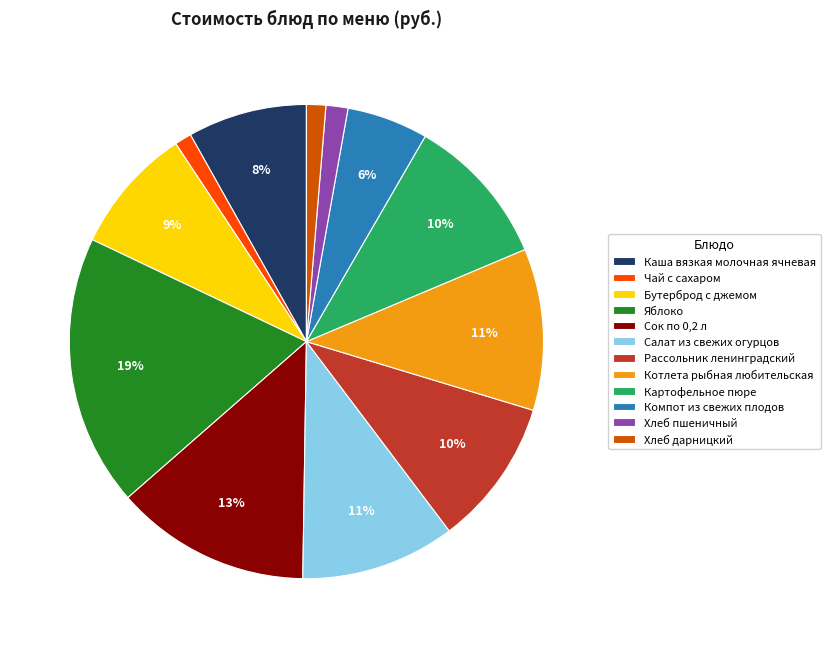

The Хлеб дарницкий slice represents 1% of the pie. True or false?

True